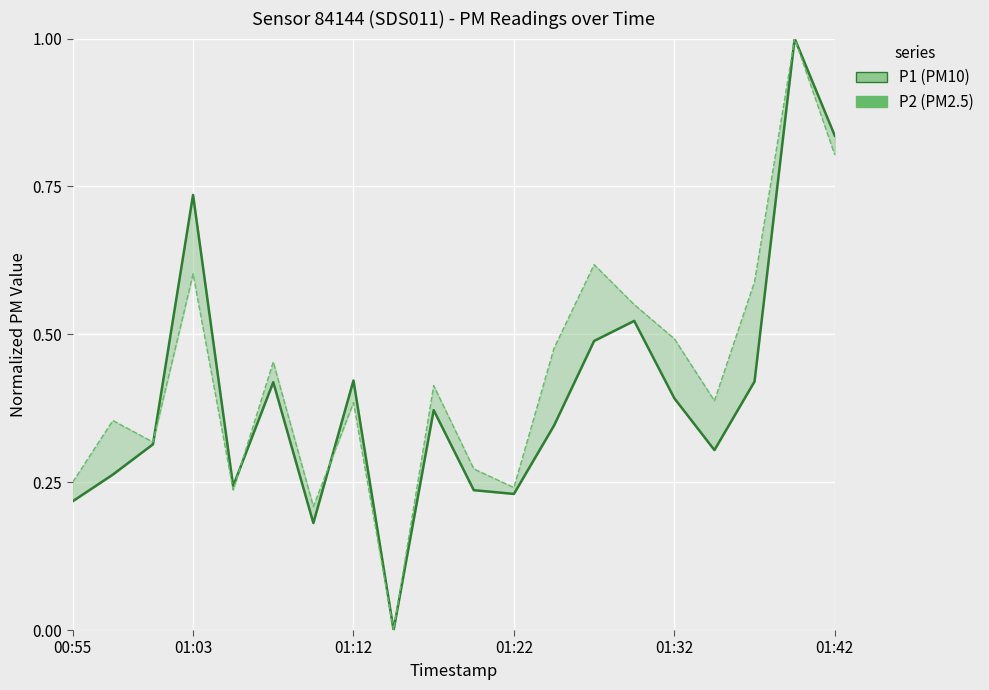

Between 01:03 and 01:22, which series saw the biggest shift?

P1